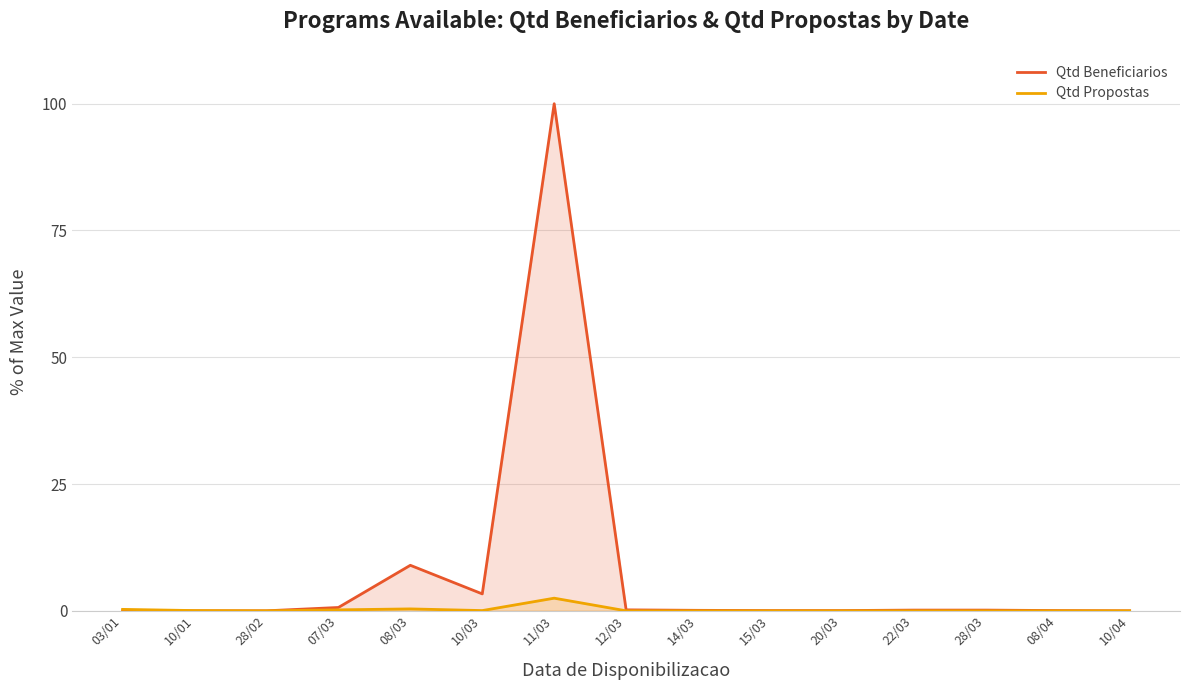

List the labels in order of Qtd Beneficiarios value, largest first.

11/03, 08/03, 10/03, 07/03, 12/03, 22/03, 28/03, 14/03, 15/03, 20/03, 08/04, 03/01, 10/01, 28/02, 10/04